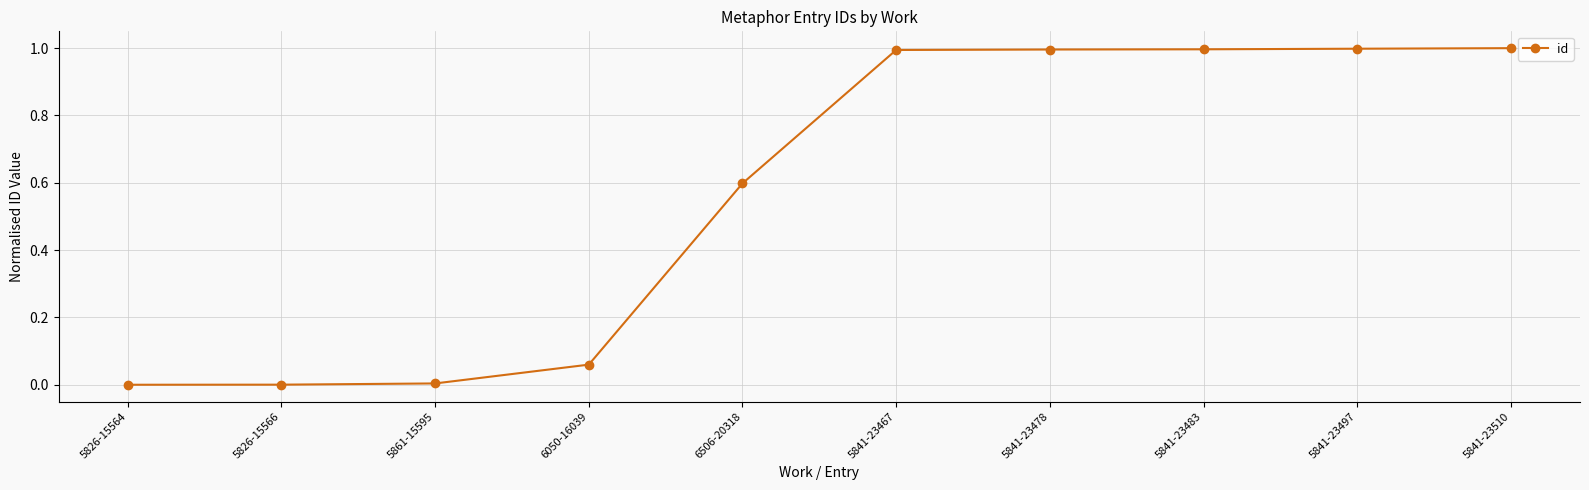

The chart shows a value of 0.6 at 5841-23497. True or false?

False